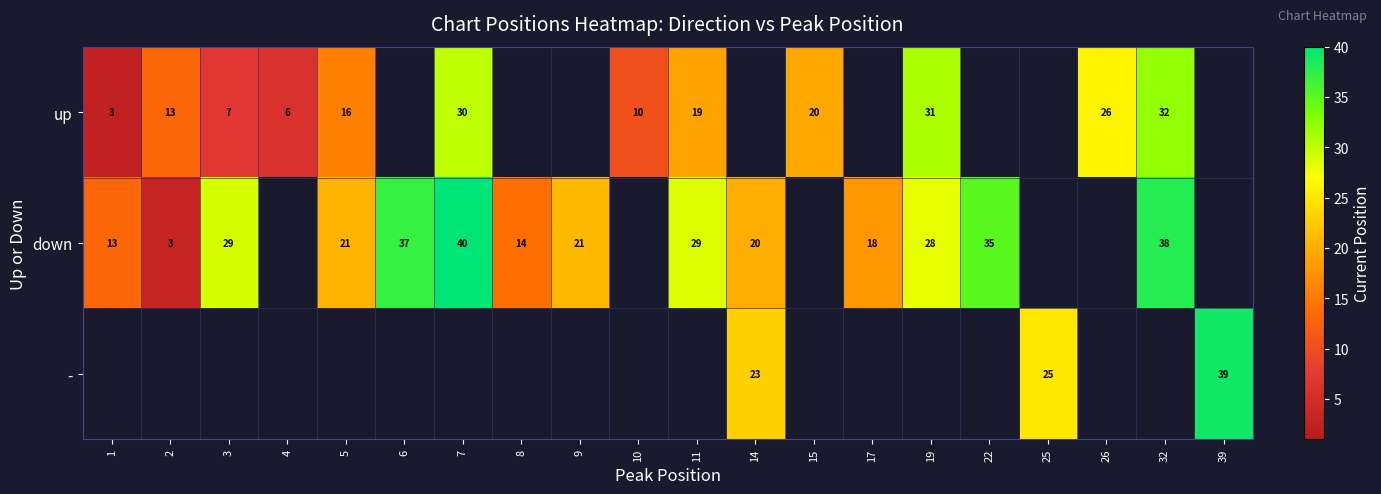

What is the sum of the up values at 11 and 32?

51.0